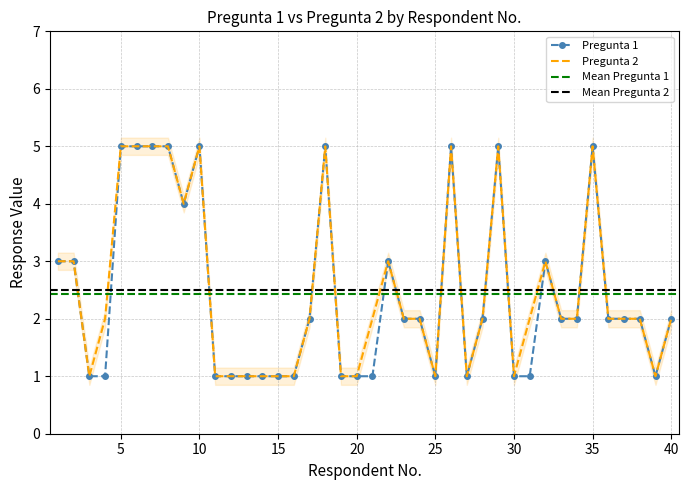

How many data points does each series have?

40